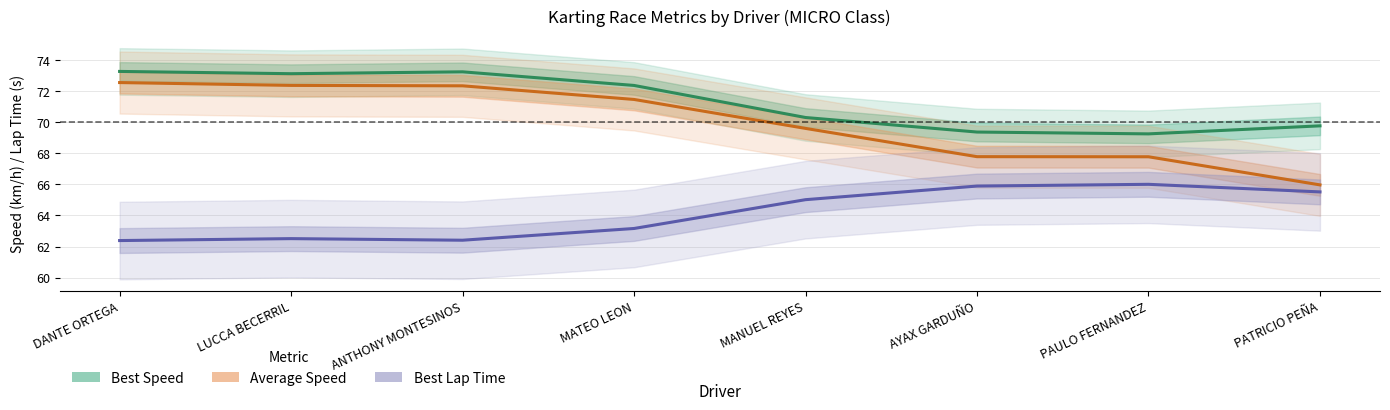

Which series changed the most between ANTHONY MONTESINOS and MANUEL REYES?

Best Speed